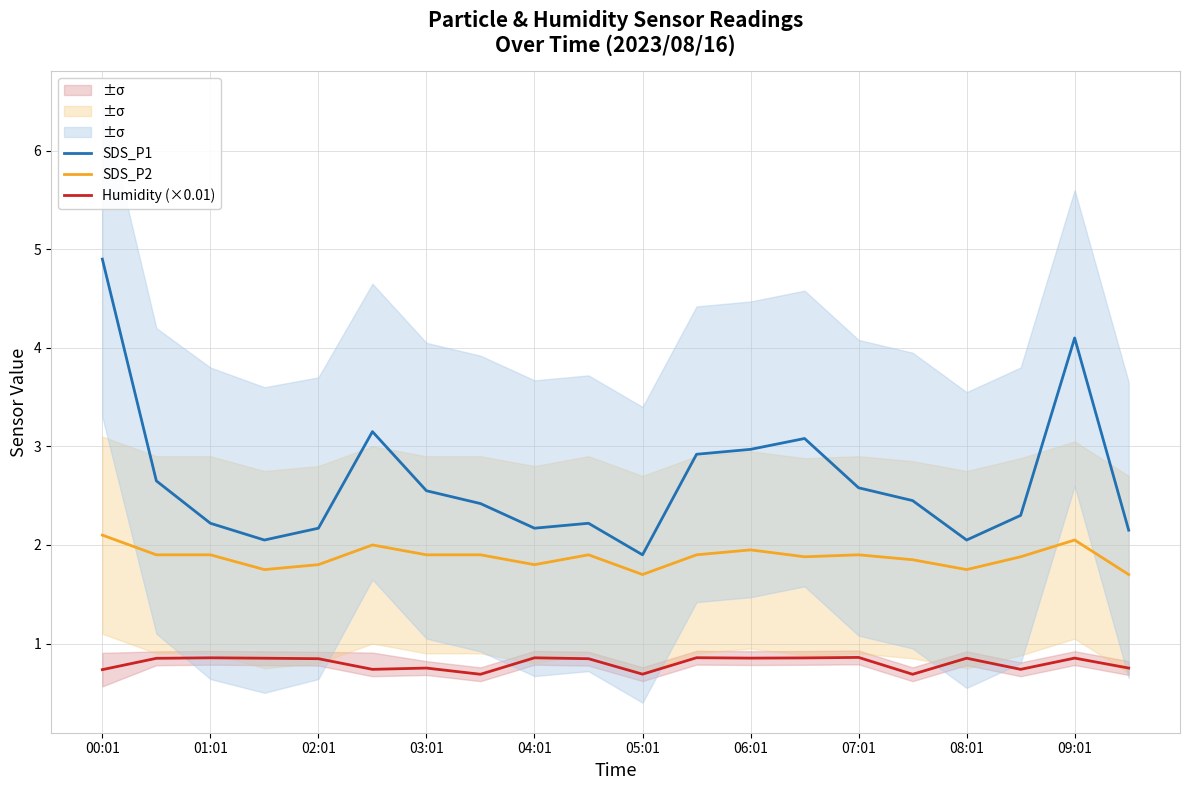

The Humidity (×0.01) series shows 0.8 at 02:01. True or false?

True